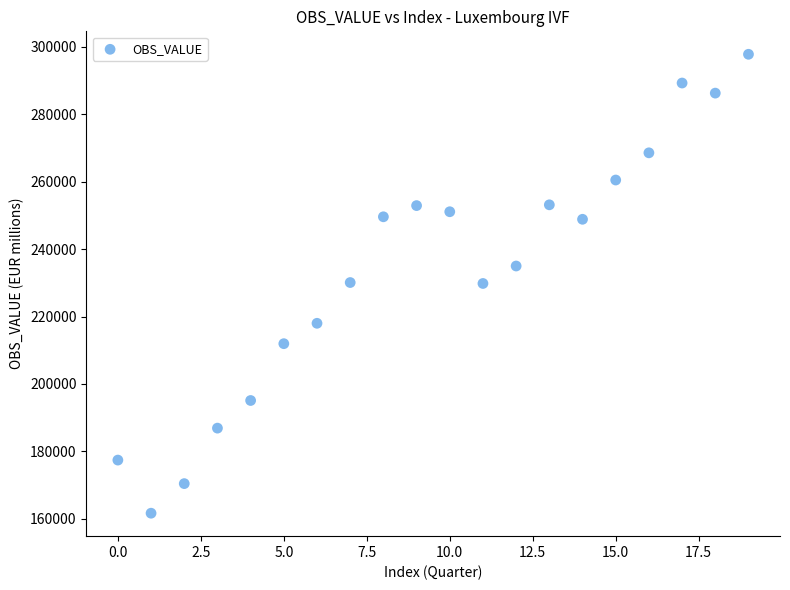

What is the range of Y values (max minus min)?

136182